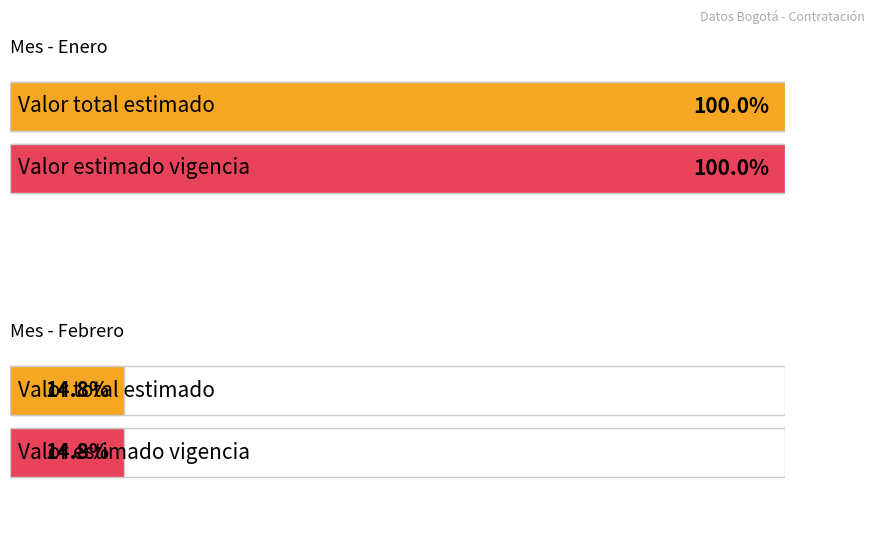

At which category is the sum across all series the highest?

Enero